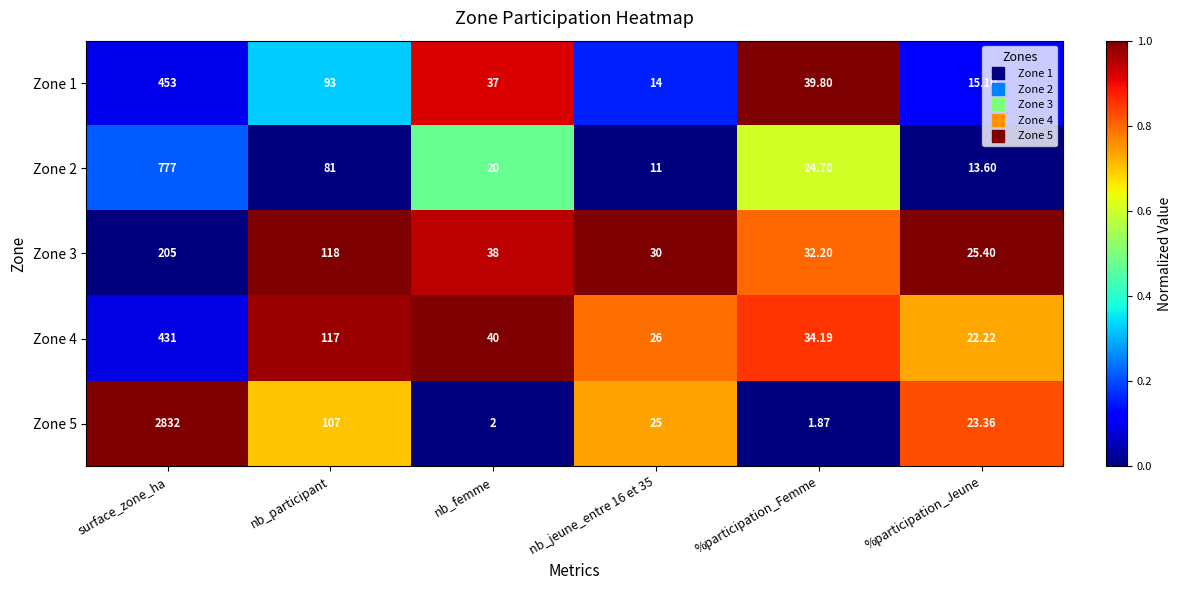

At which label does Zone 1 first exceed 39?

surface_zone_ha